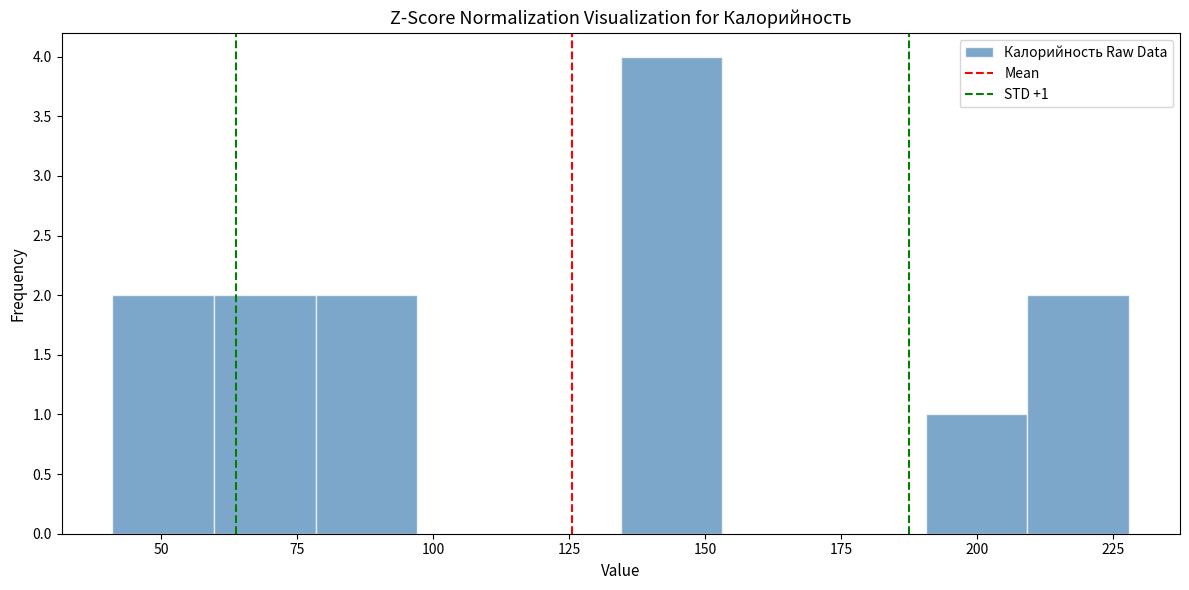

Around what value on the x-axis is the tallest bar? Give the approximate position of its centre, as read against the axis.

145